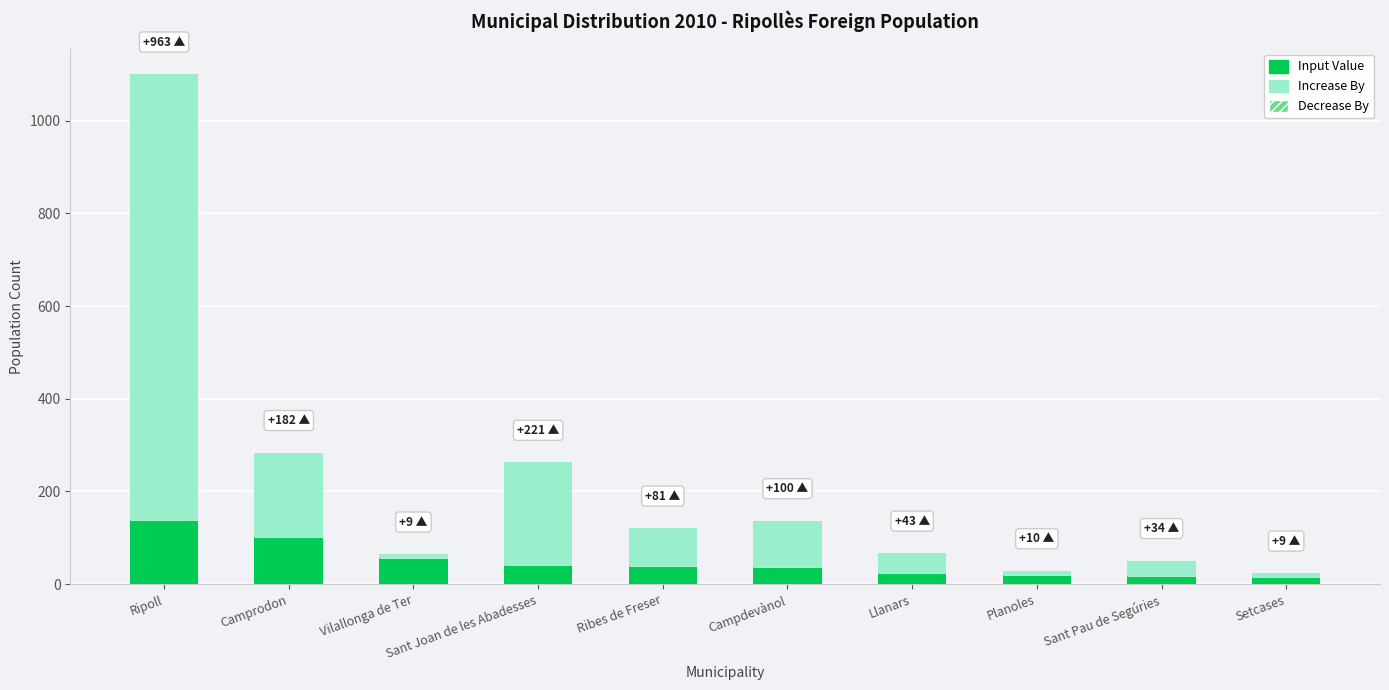

At which category is the sum across all series the highest?

Ripoll